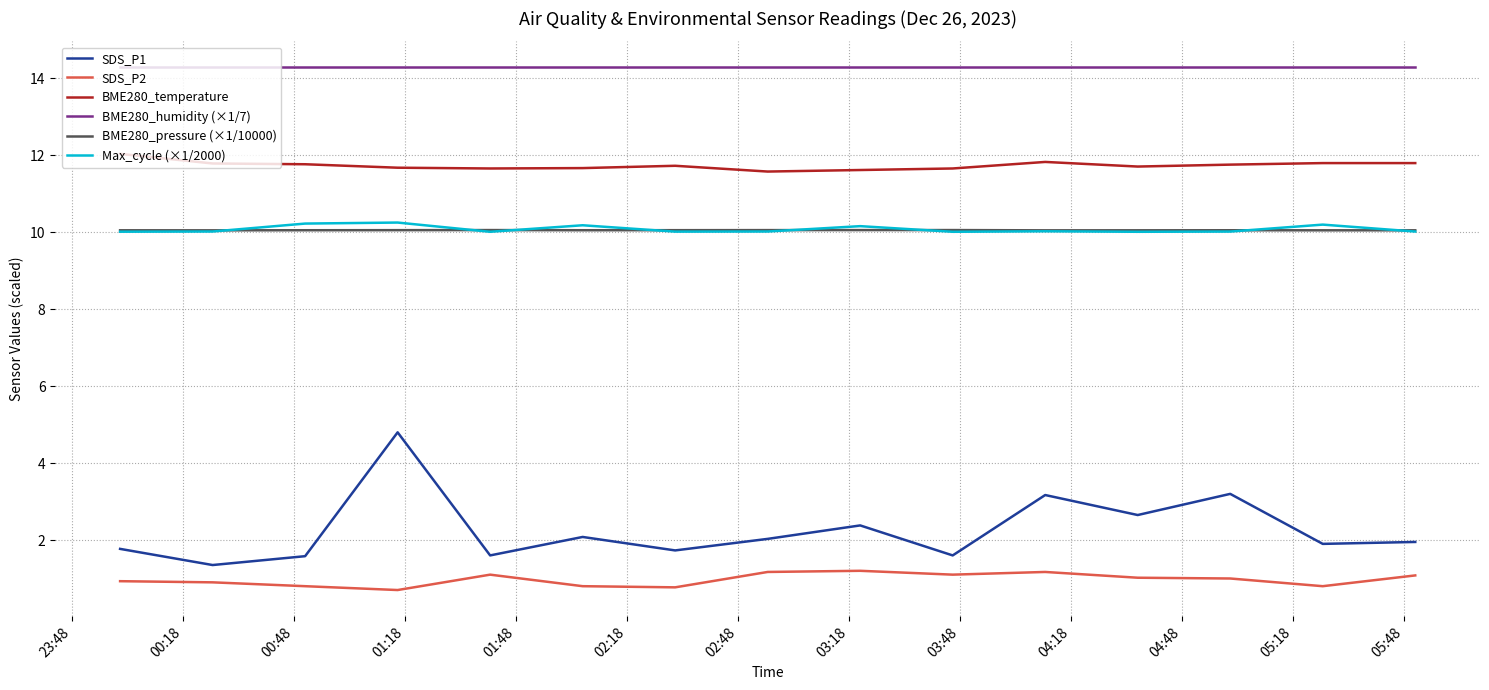

True or false: SDS_P2 has more than 1 points higher than both neighbors.

True